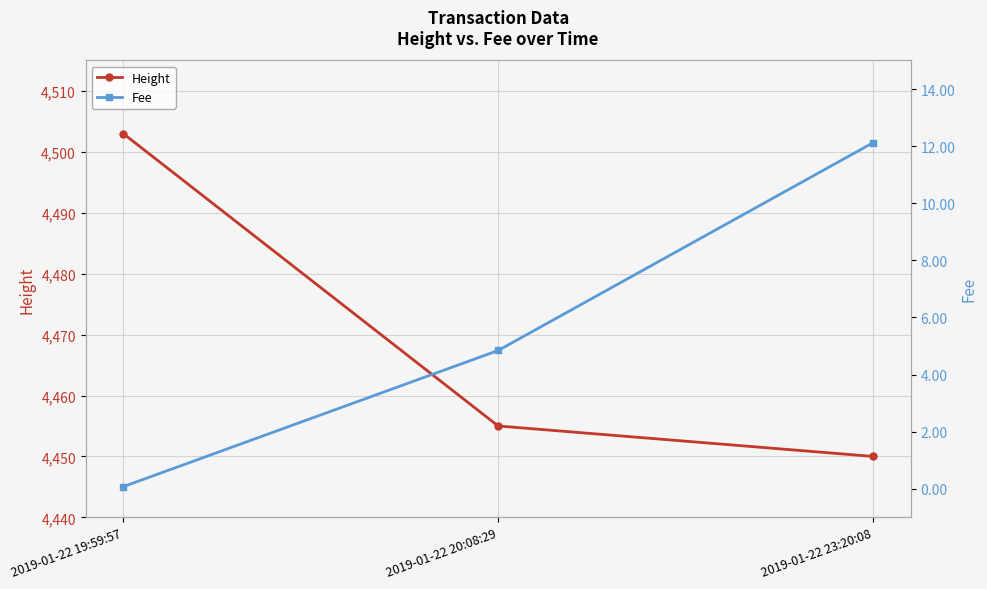

What is the average value of the Fee series?

5.7